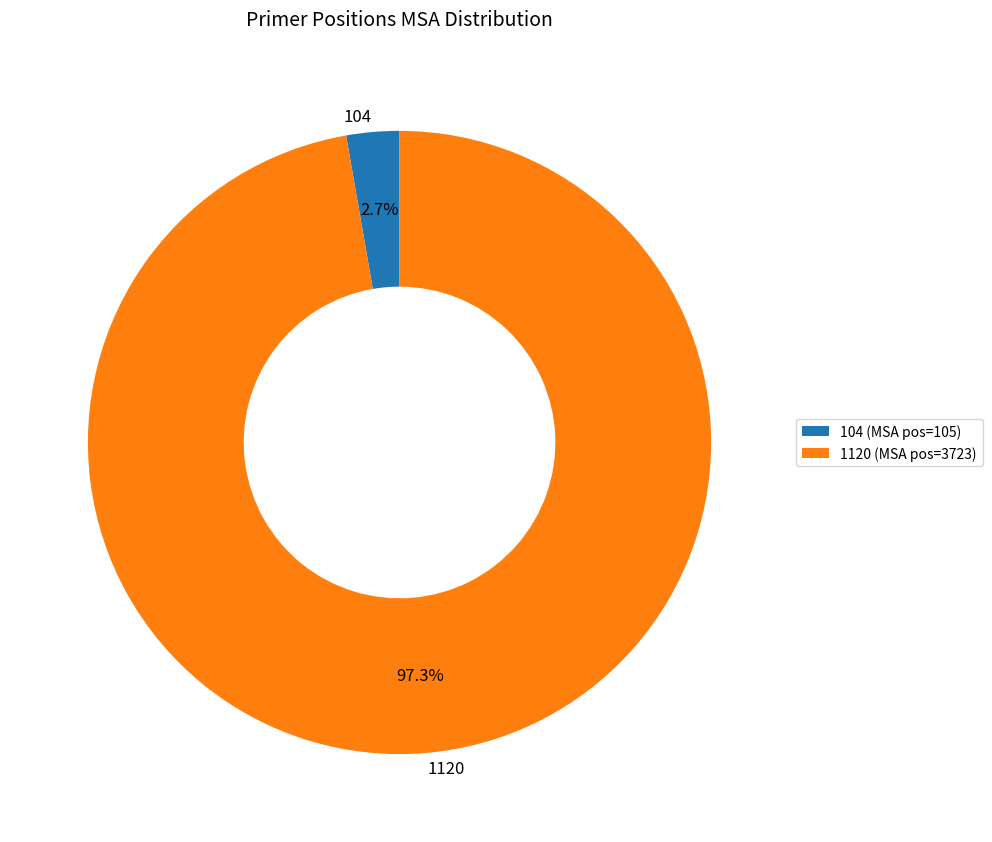

How many slices are in this pie chart?

2